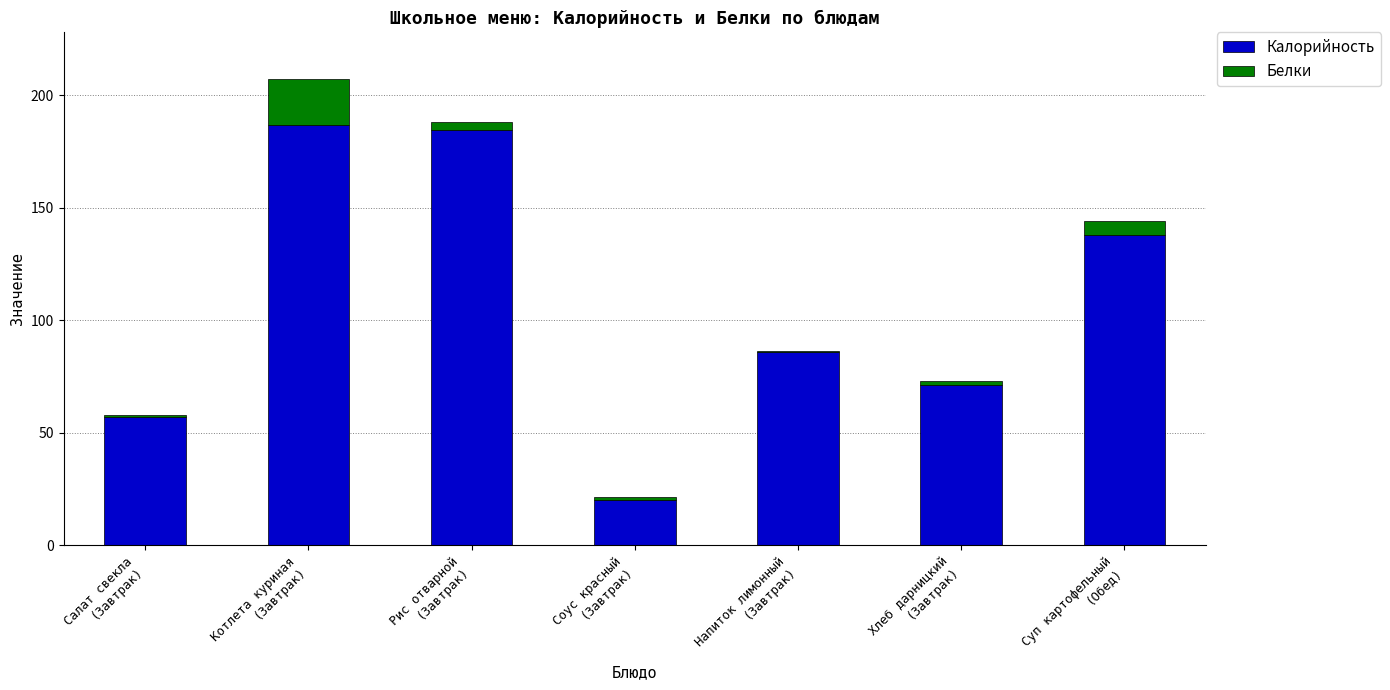

What is the highest value of the Калорийность series?

187.0